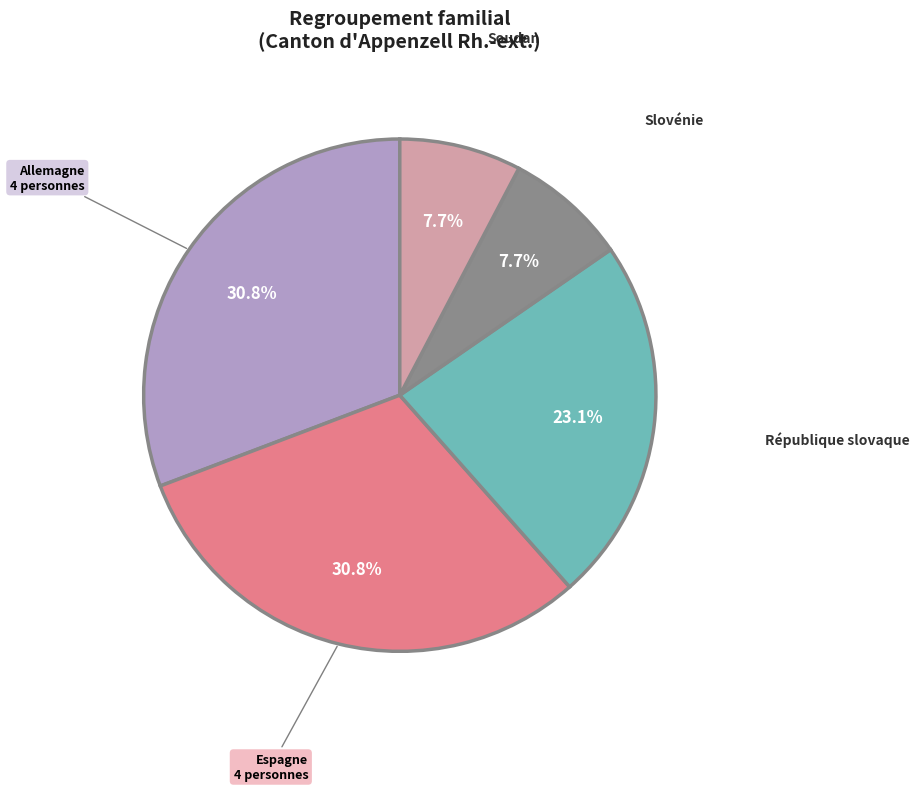

Combined, what portion of the pie is Slovénie and Espagne?

38.5%